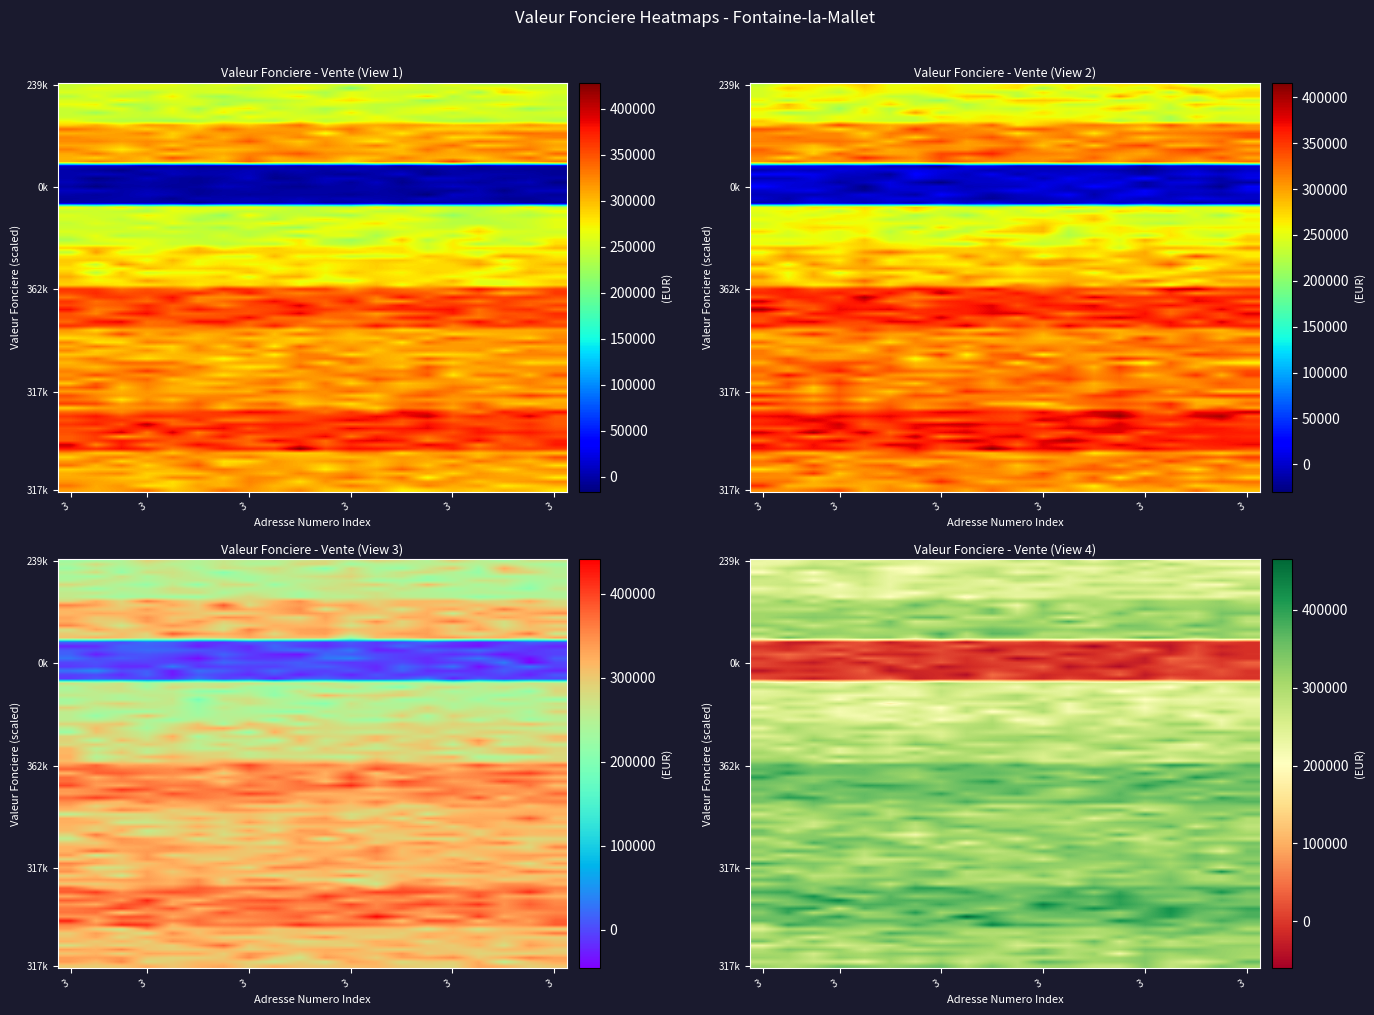

Where does the data first go above 310000?

5